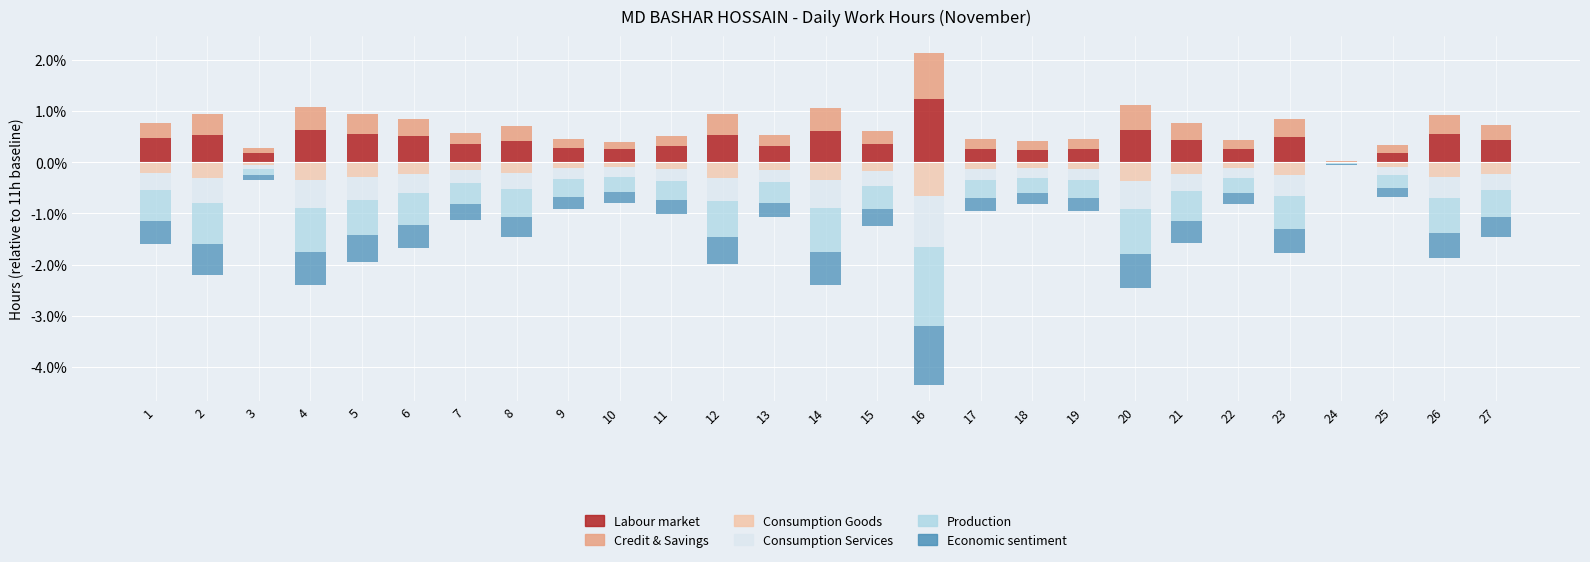

What is the spread (max minus min) of values at 13?

0.7